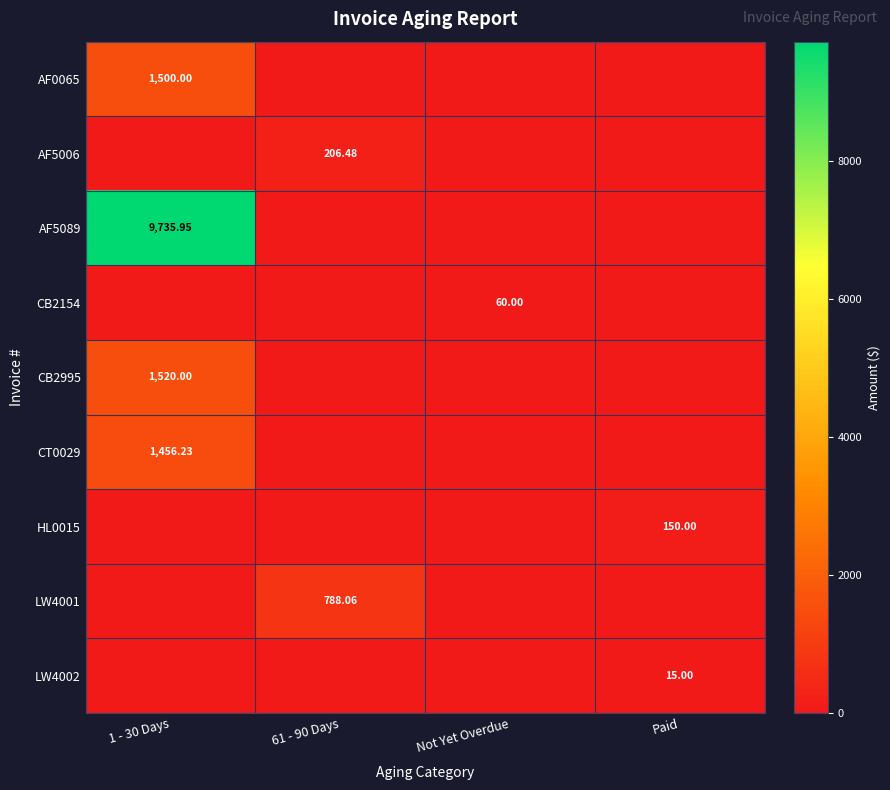

Where is CB2995 nearest to the value 760?

1 - 30 Days